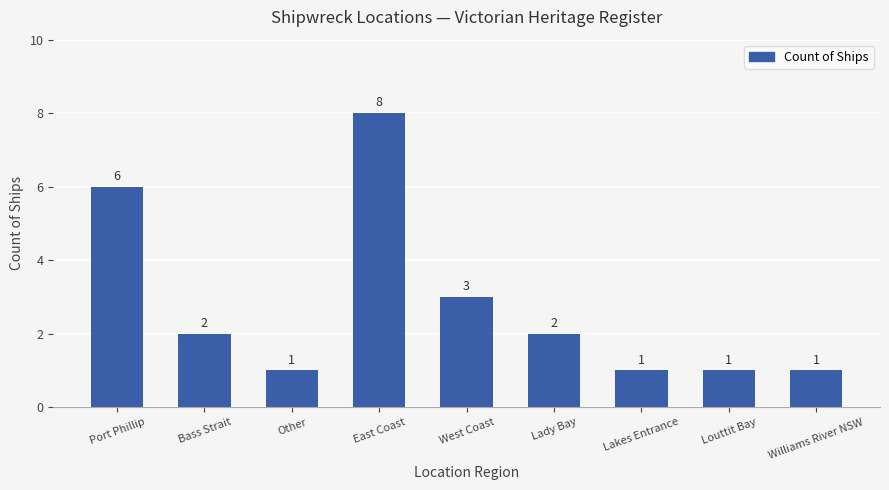

Reading left to right, transcribe all the data shown in this chart.

6	2	1	8	3	2	1	1	1